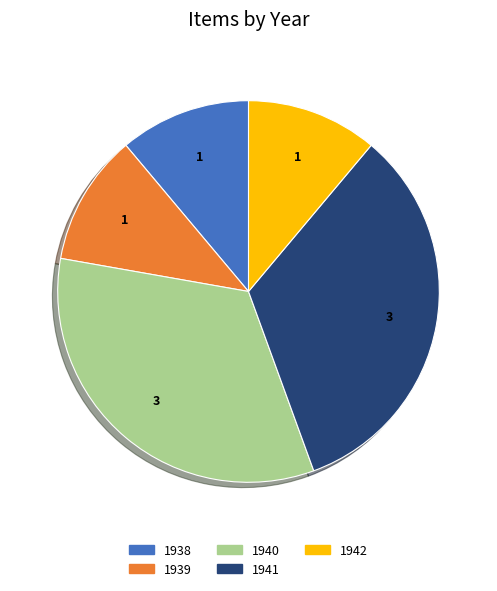

Count the number of slices in the pie.

5